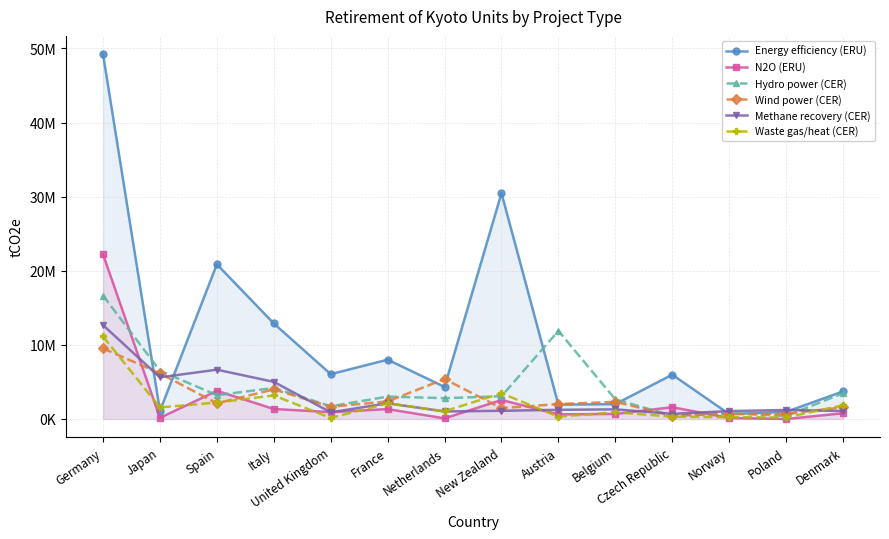

How many interior local valleys does the Hydro power (CER) series have?

5